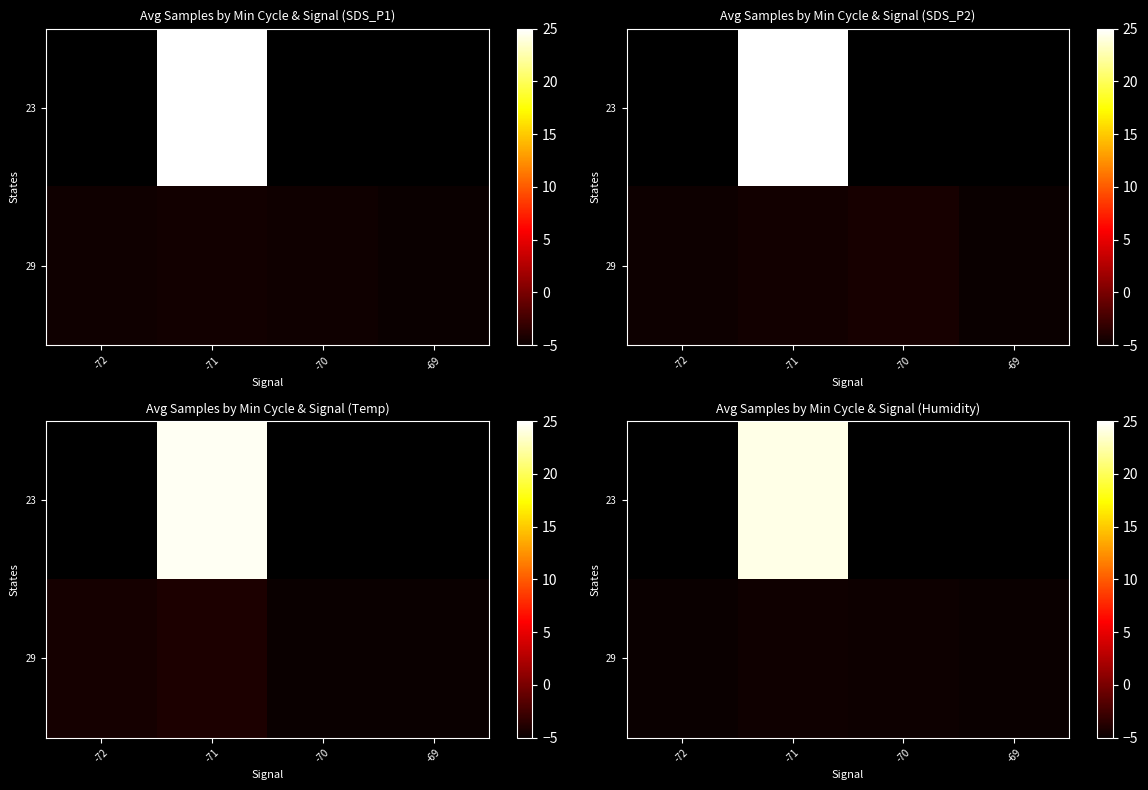

Which label corresponds to the largest value in the chart?

-71